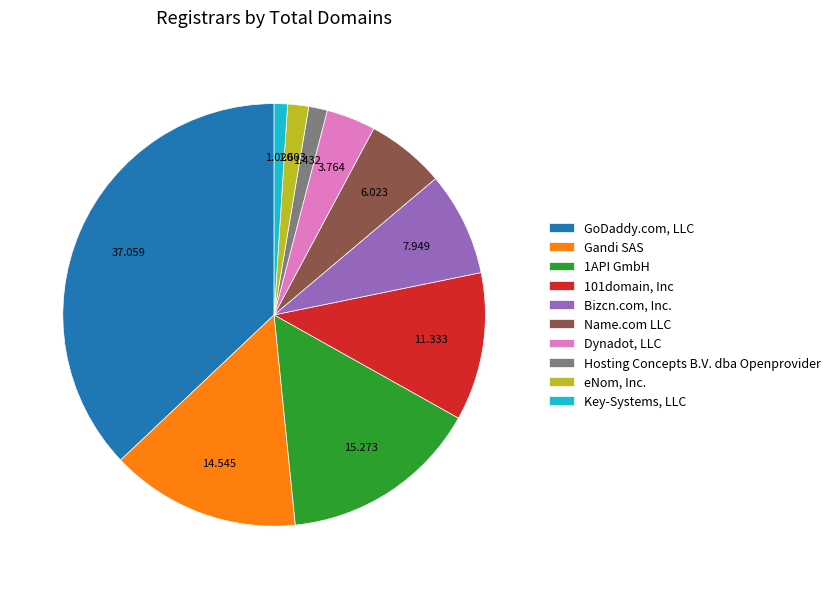

Which category has the biggest portion of the pie?

GoDaddy.com, LLC